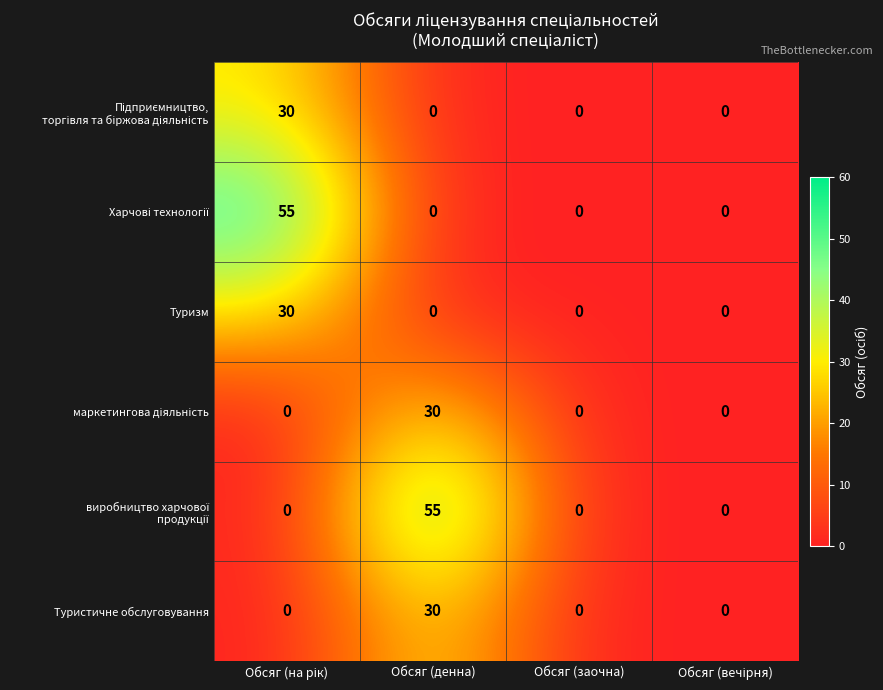

The Туристичне обслуговування series shows -18 at Обсяг (заочна). True or false?

False